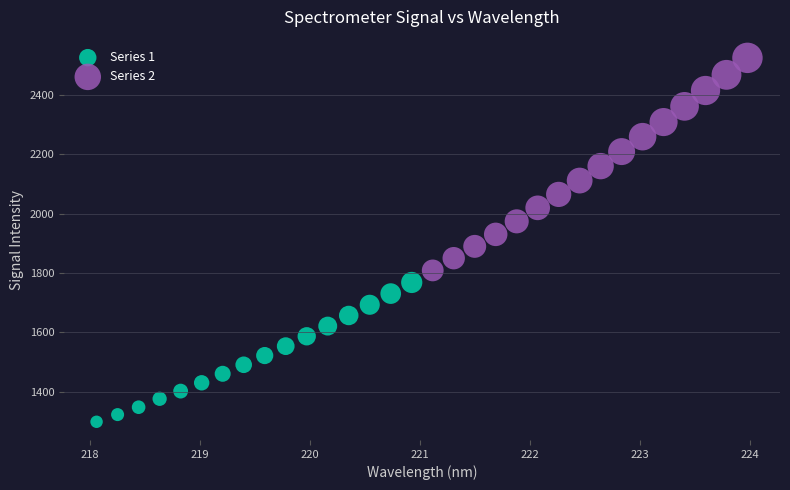

Which series reaches the minimum Y coordinate?

Series 1